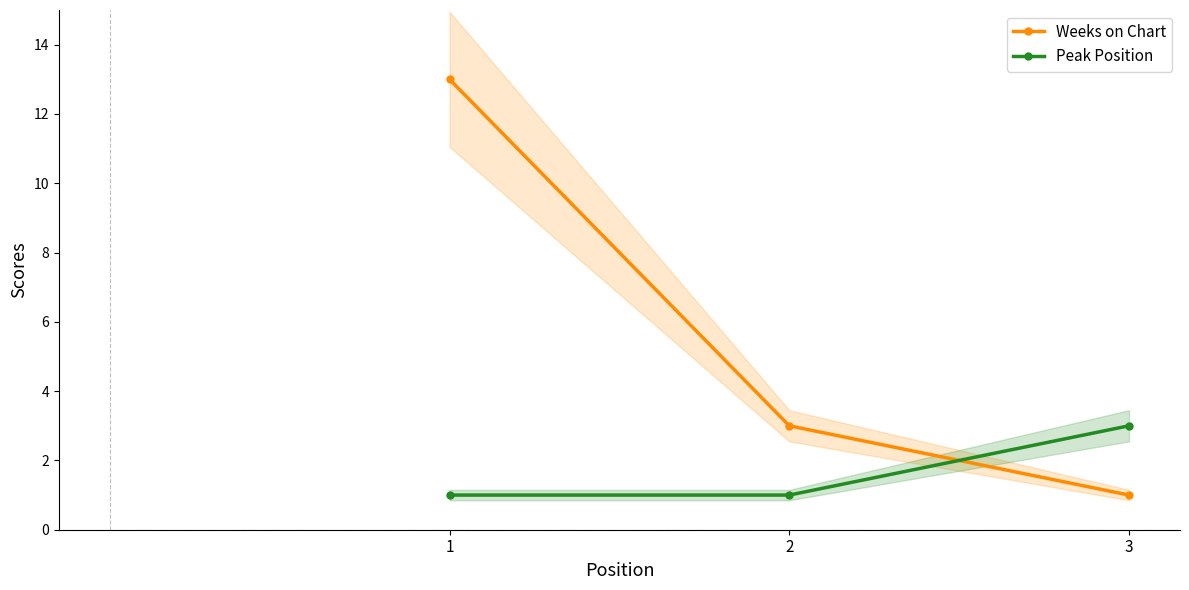

Which has a higher value, 3 or 1?

1